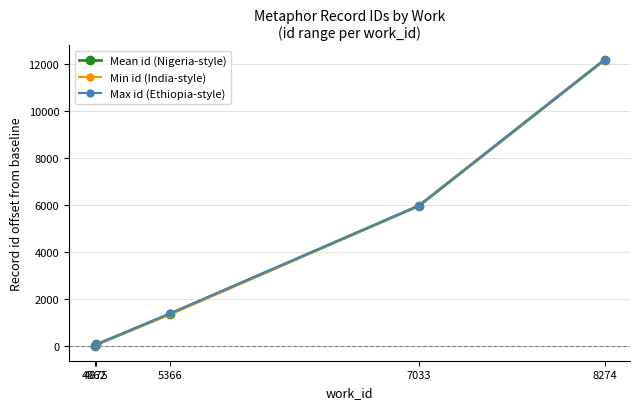

What is the sum of the Max id (Ethiopia-style) values at 5366 and 7033?

7373.0